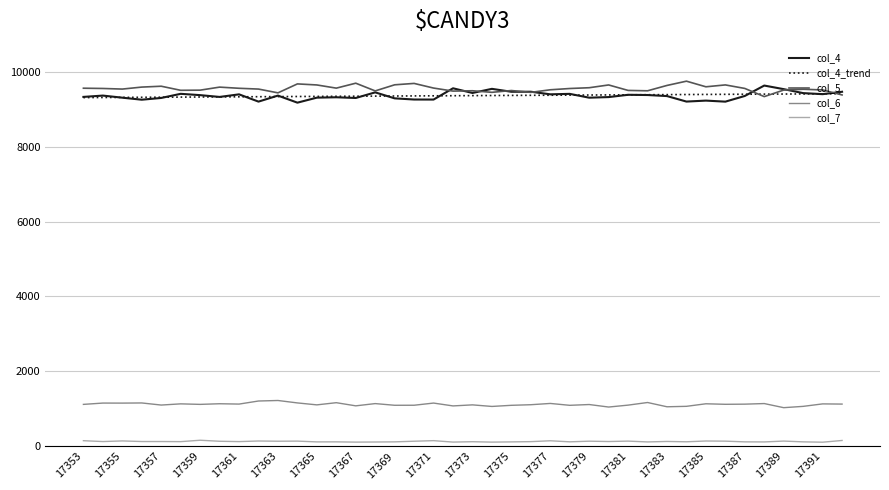

How many lines are shown in the chart?

5